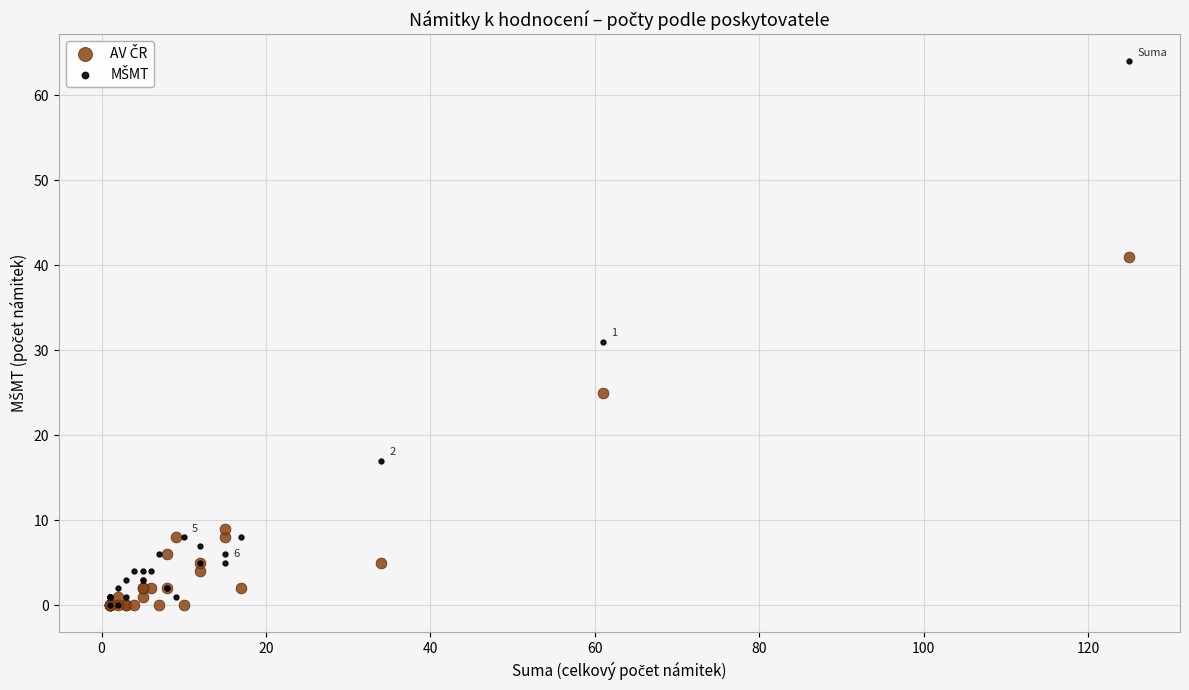

Across all series, what Y value is closest to 32?

31